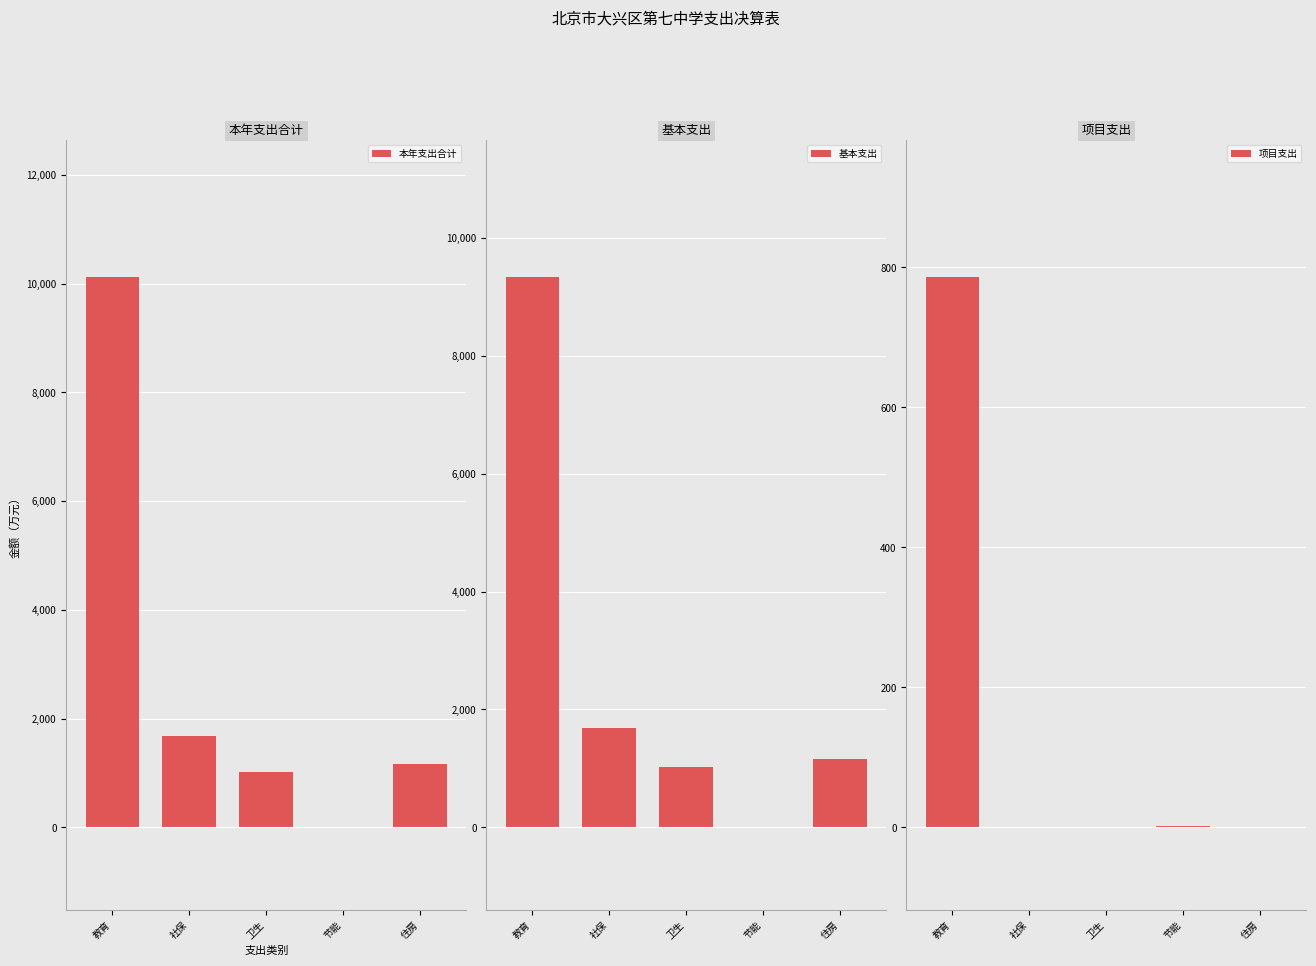

How many groups of bars are there?

5